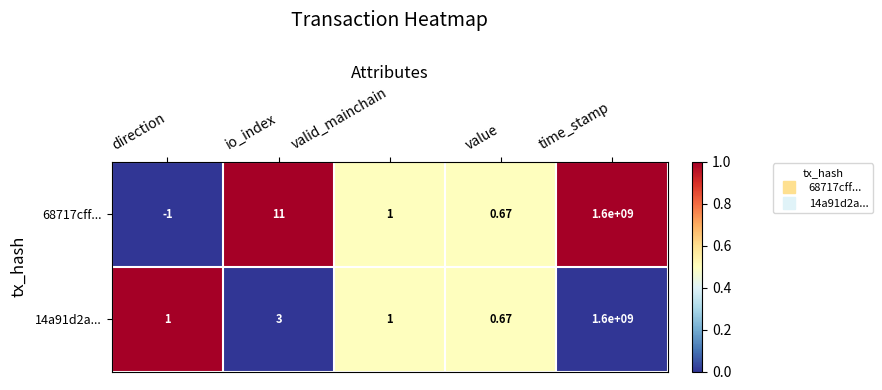

Where is 68717cff... nearest to the value 799999999?

io_index